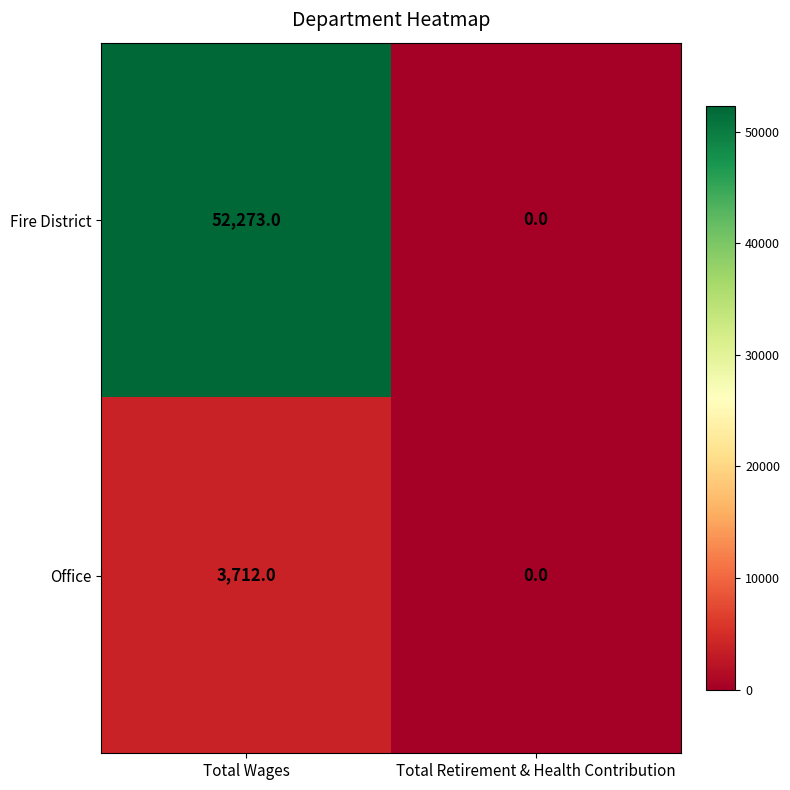

Which series has the largest range (max minus min)?

Fire District